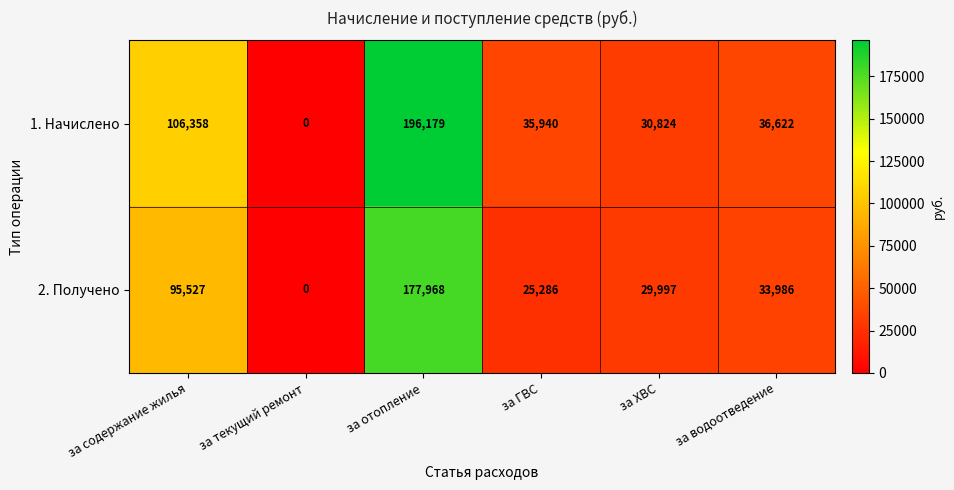

How many categories are shown in the chart?

6